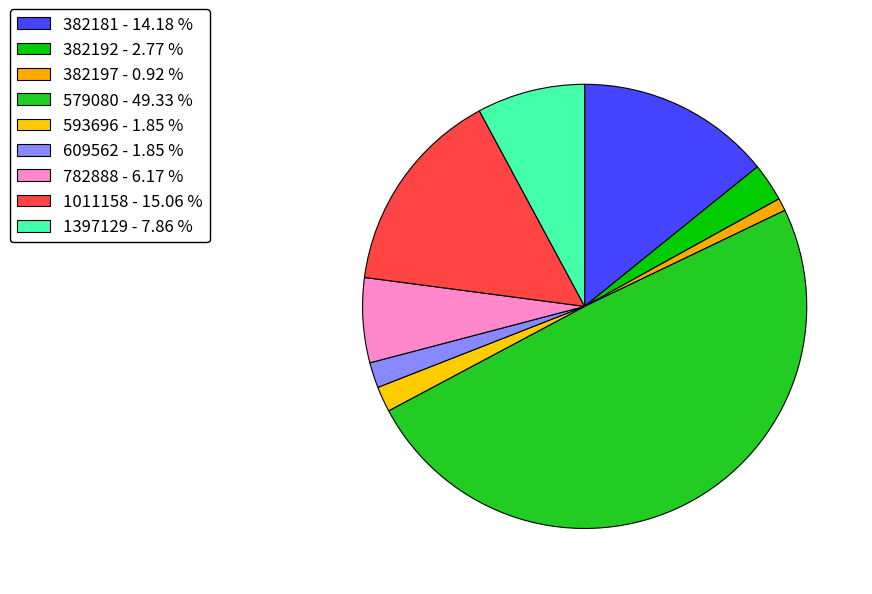

How much of the chart is everything except 593696?

98.2%